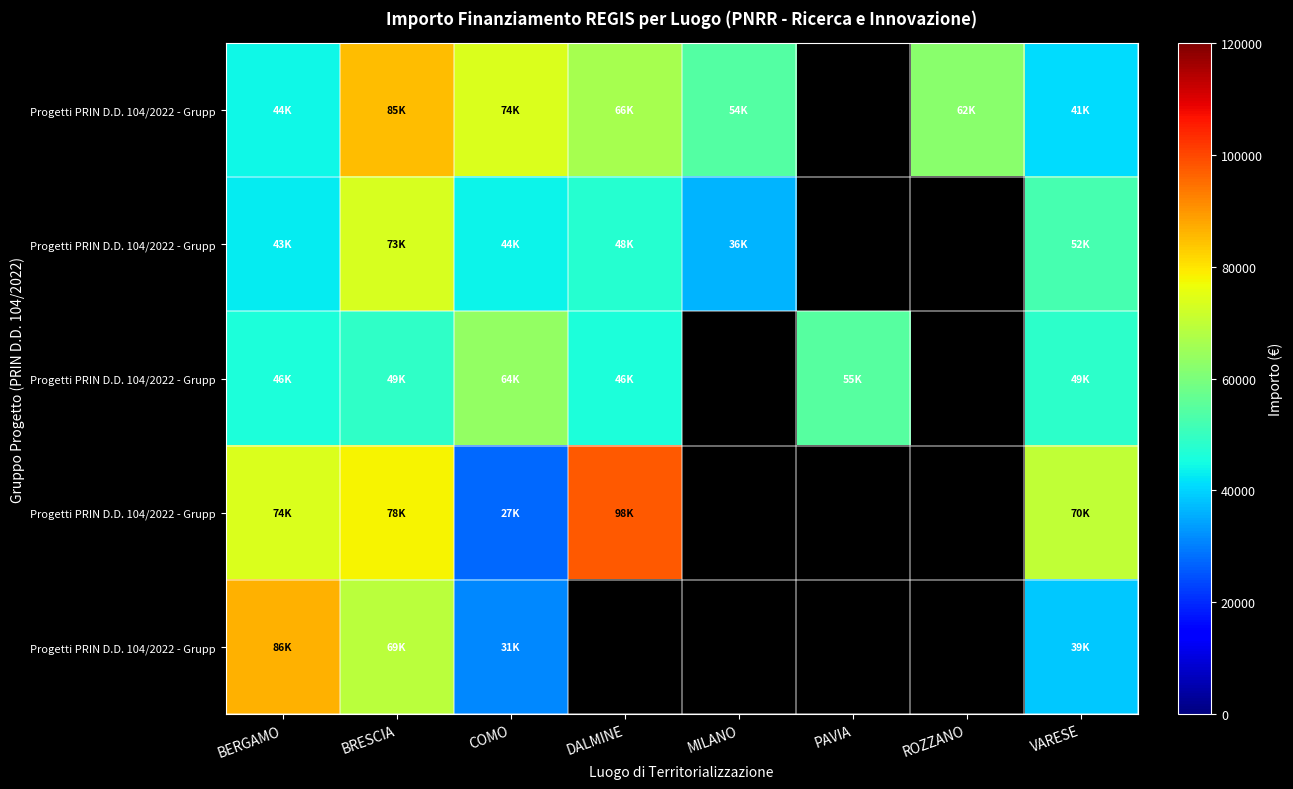

What is the greatest value displayed?

97812.0